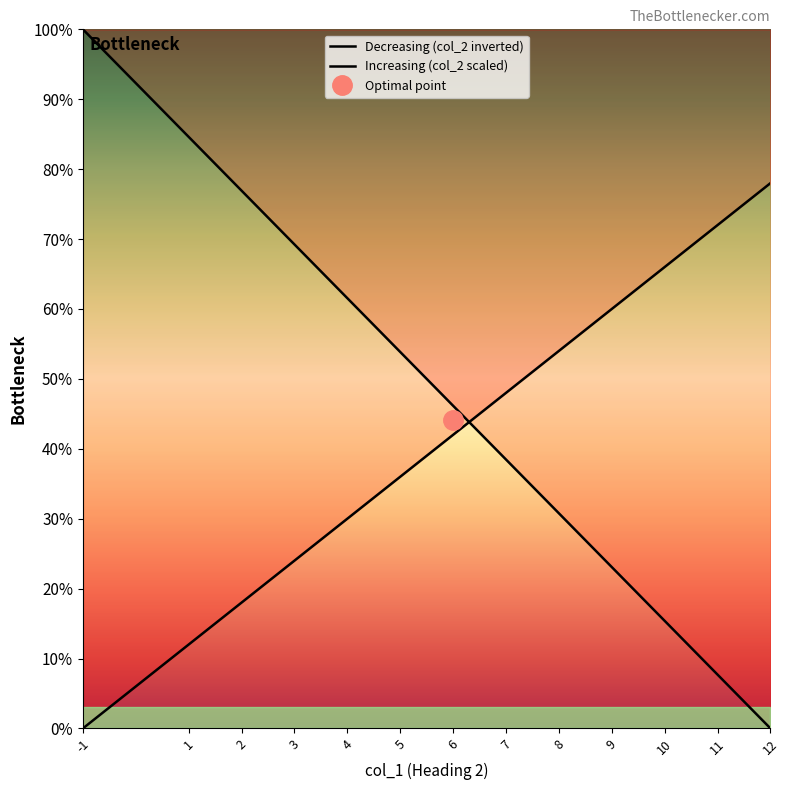

Which series has the widest spread of values?

Decreasing (col_2 inverted)